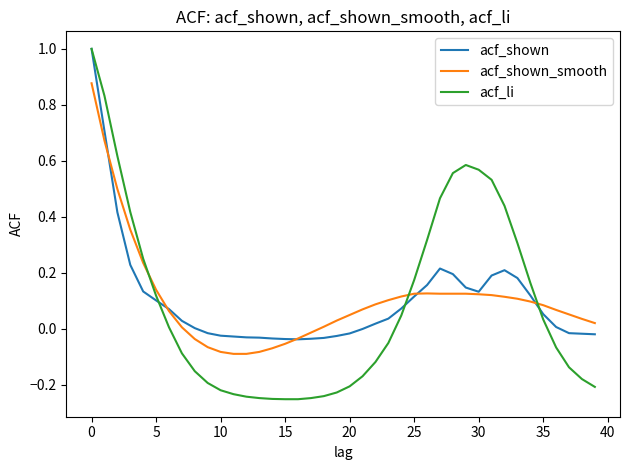

Which series has the widest spread of values?

acf_li